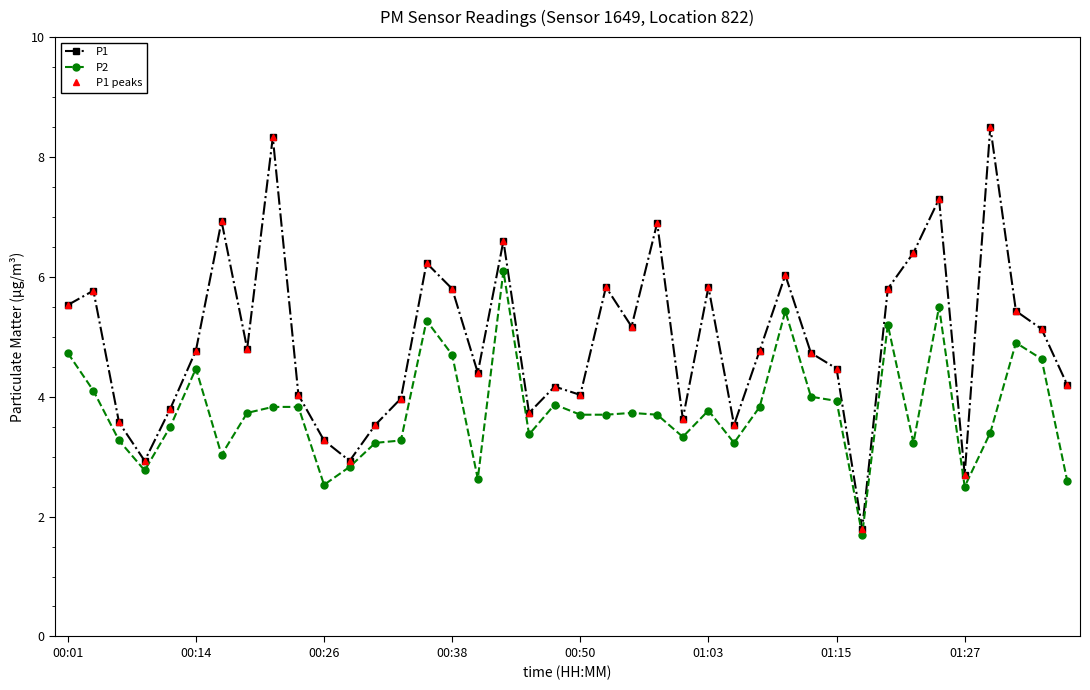

Which series has the largest total across all categories?

P1